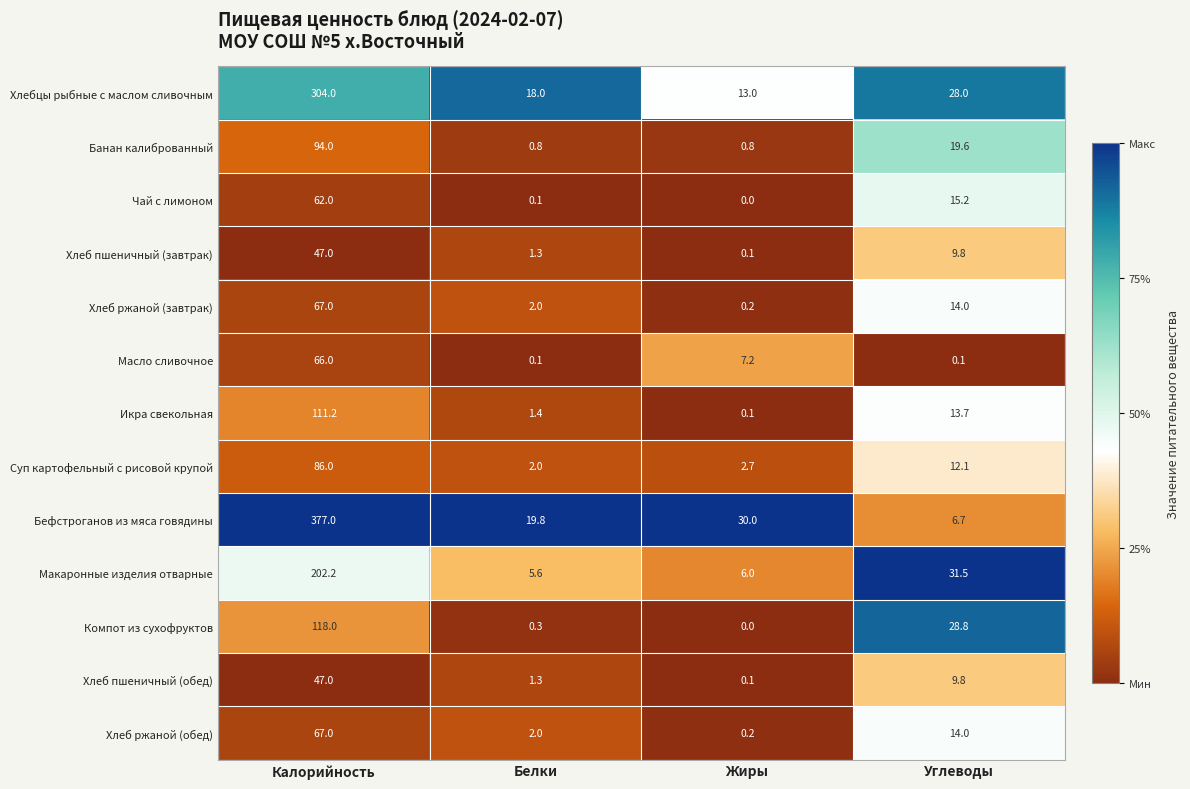

What is the sum of all Хлеб ржаной (обед) values?

83.2